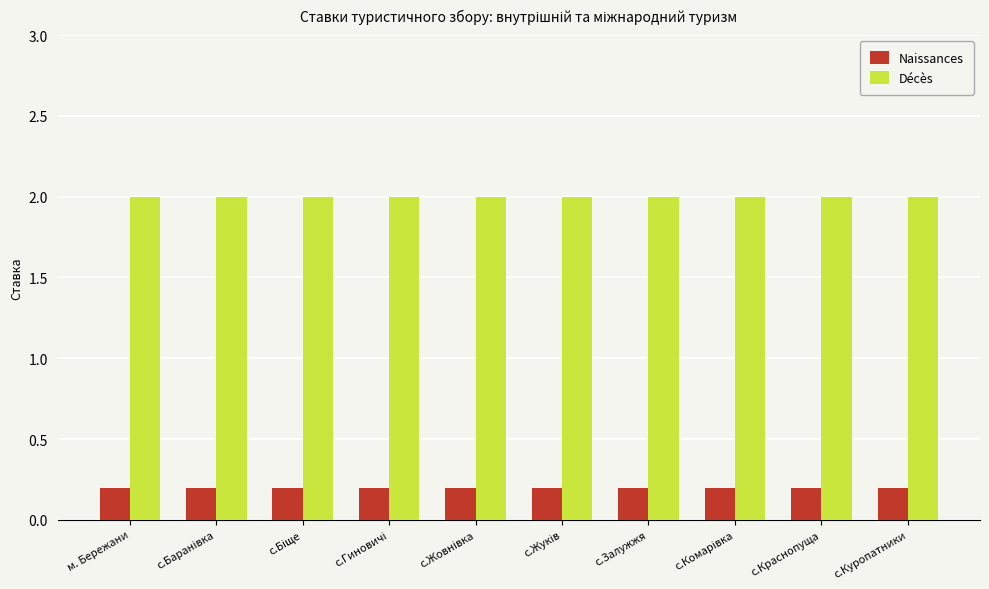

What is the total value across all series at с.Куропатники?

2.2